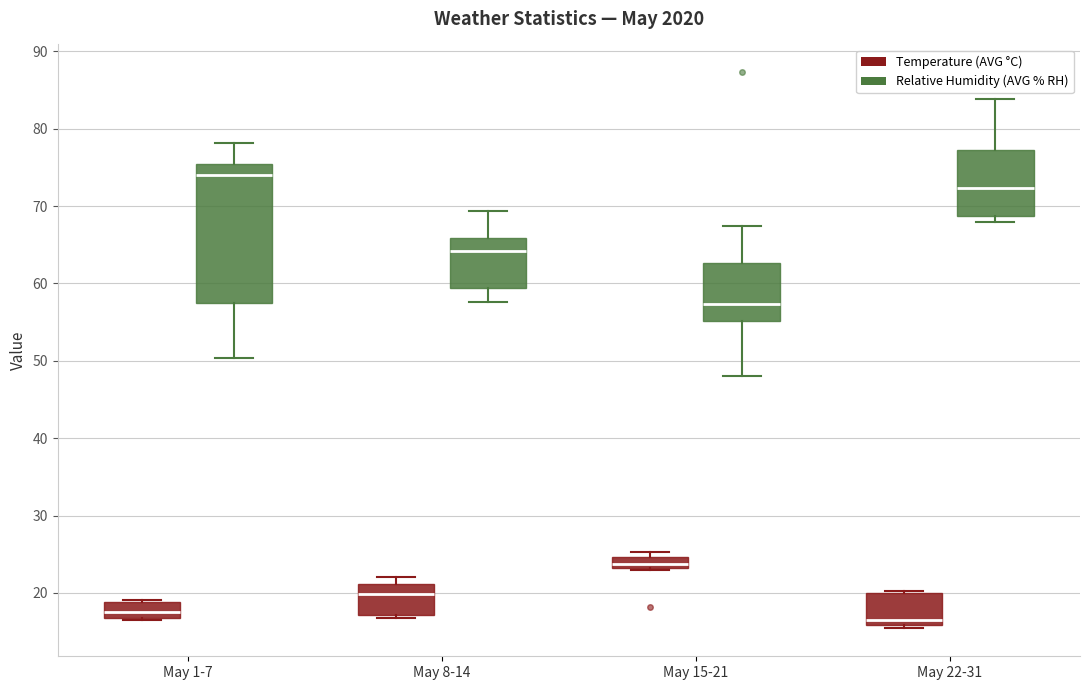

Which box is the tallest, from its lower edge to its upper edge?

May 1-7 (Relative Humidity (AVG % RH))